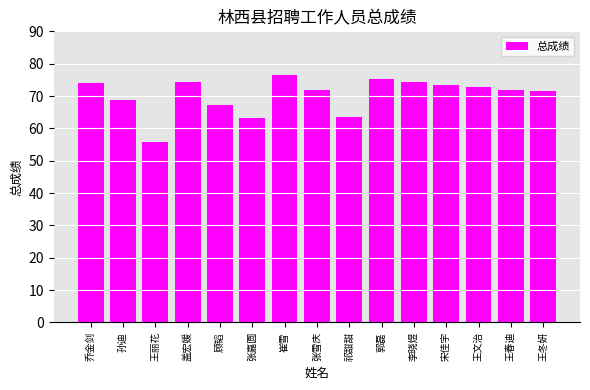

Are the bars horizontal?

No